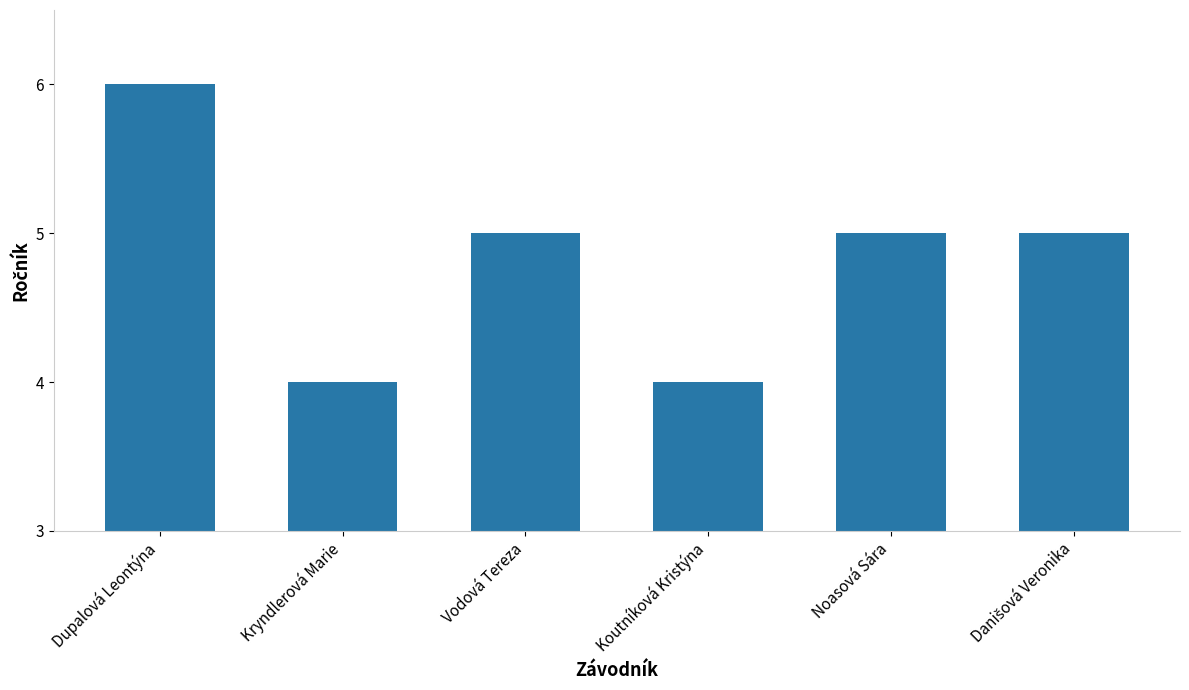

What is the smallest value displayed?

4